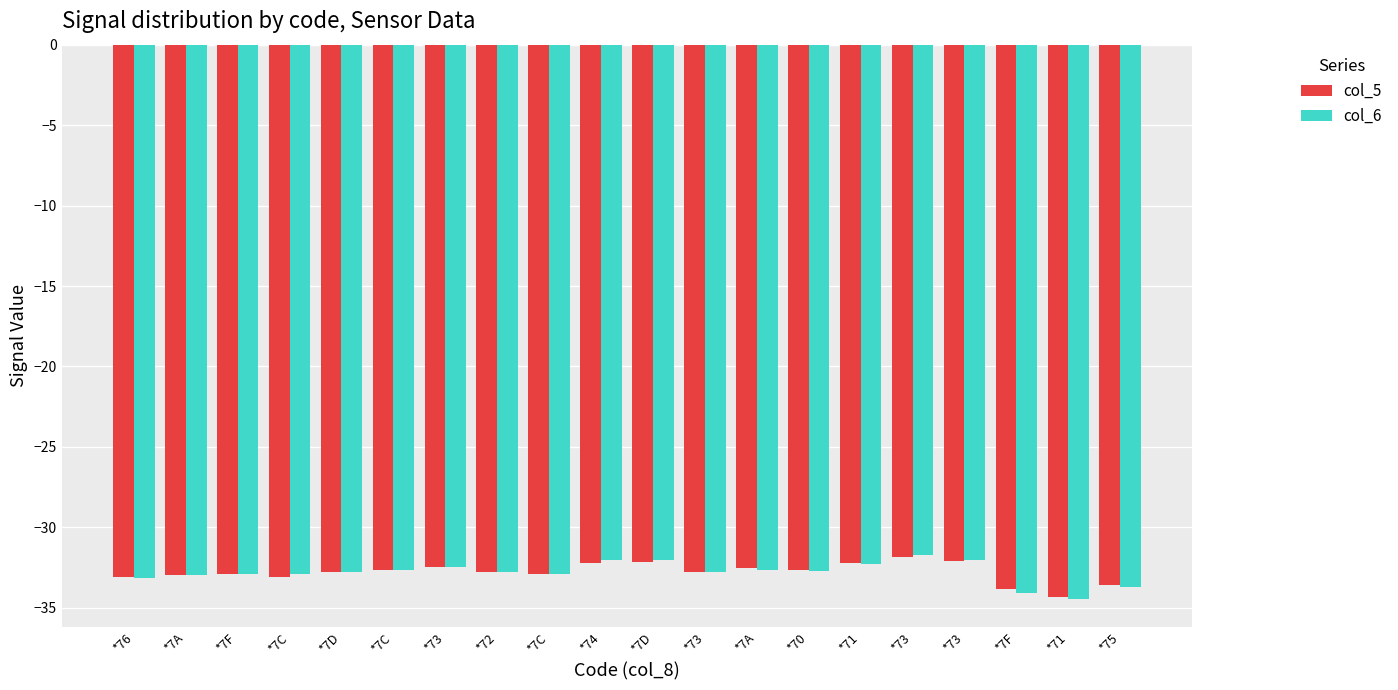

What is the difference between the second highest and minimum values in the col_6 series?

2.5